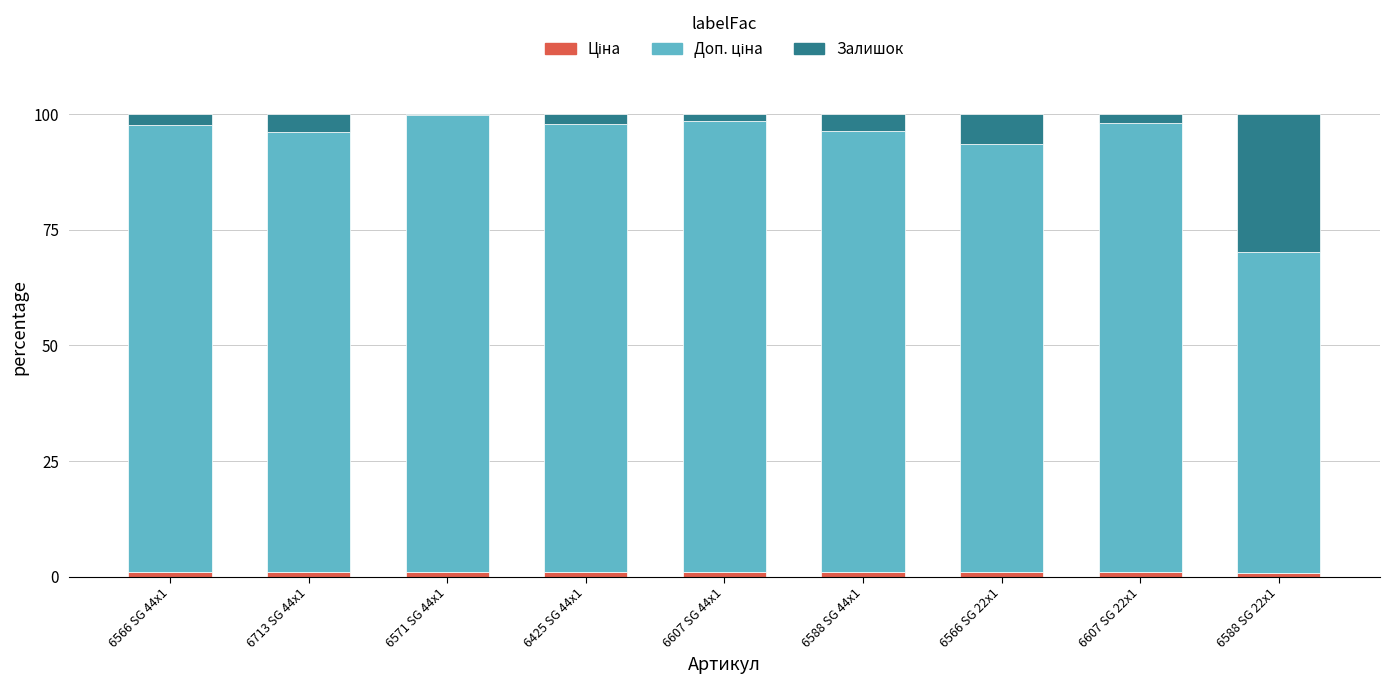

The Ціна series shows 0.7 at 6713 SG 44x1. True or false?

False